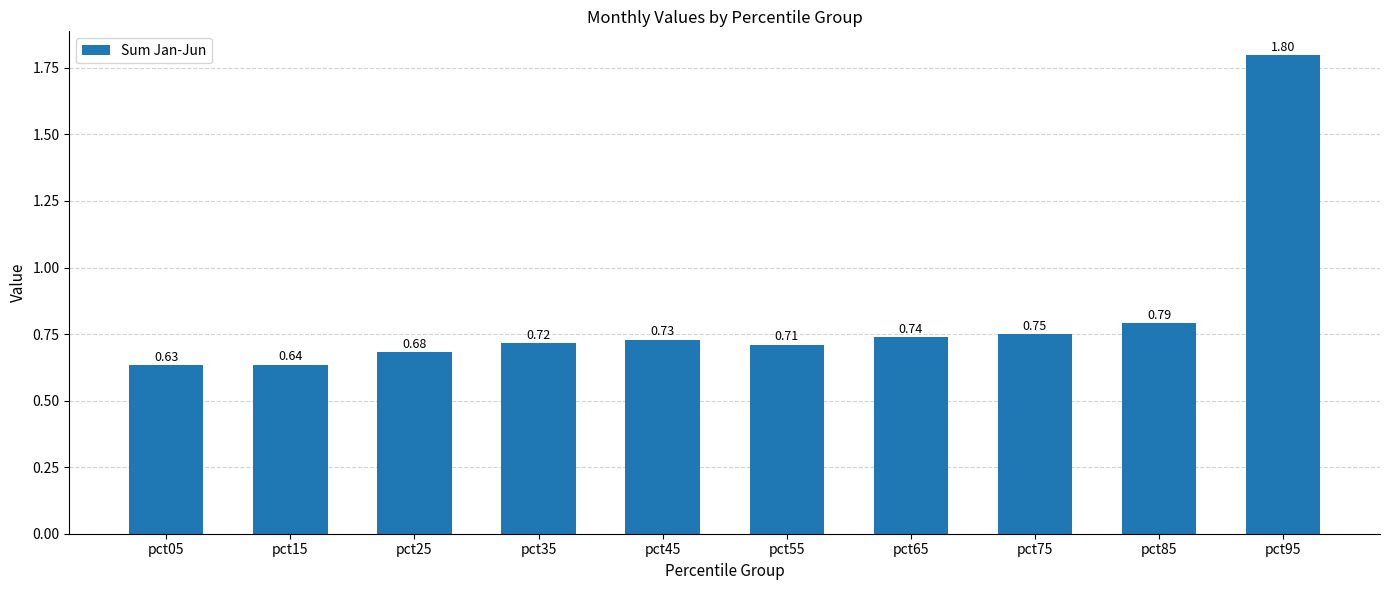

Where is the data nearest to the value 1?

pct85